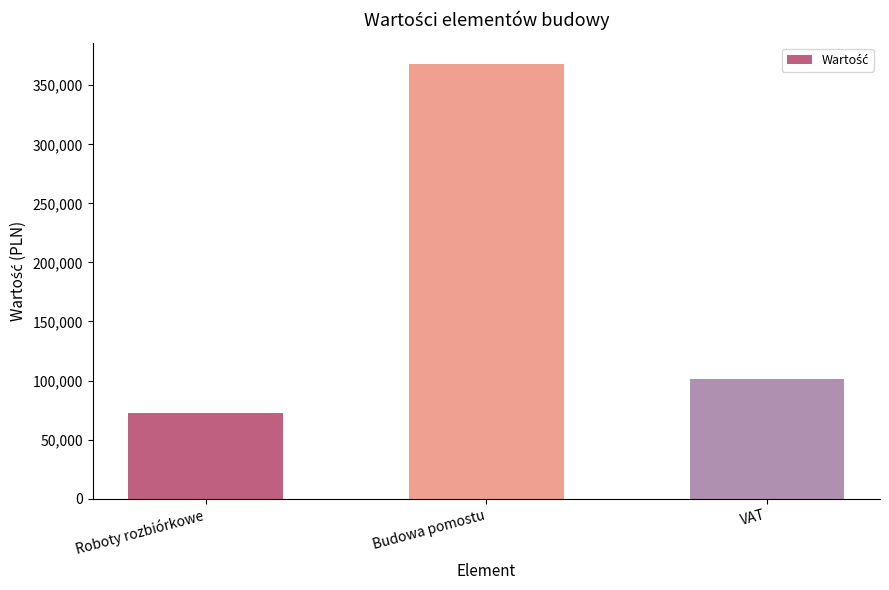

The value at Budowa pomostu is 367773.1. True or false?

True